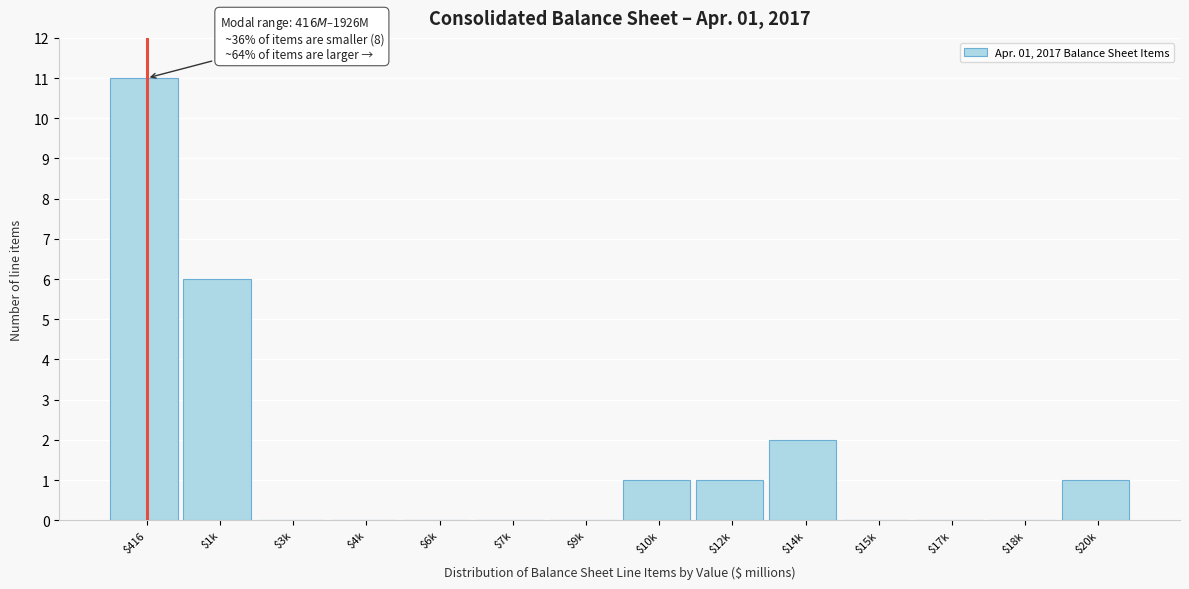

What is the sum of all values?

22